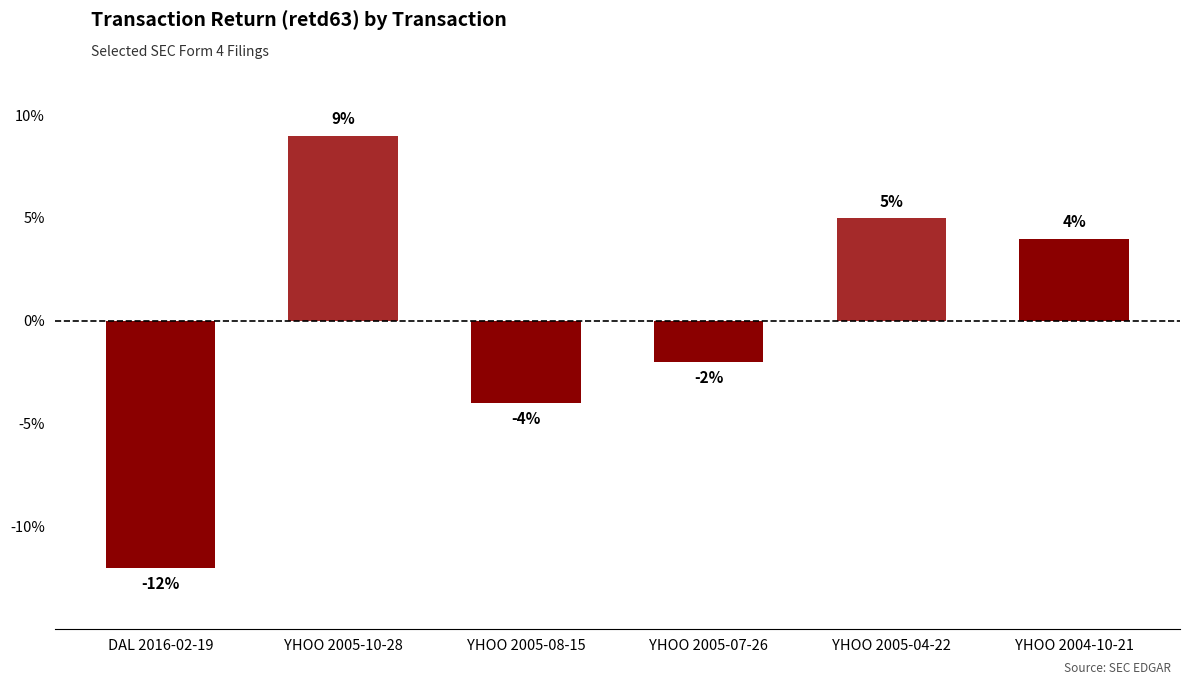

Is it true that the value at YHOO 2005-08-15 is -1?

False